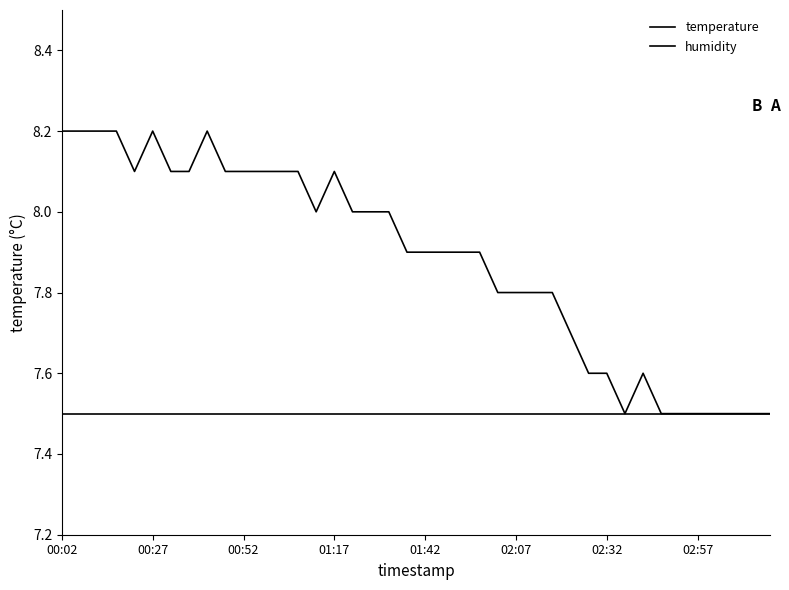

Which series has the largest total across all categories?

temperature